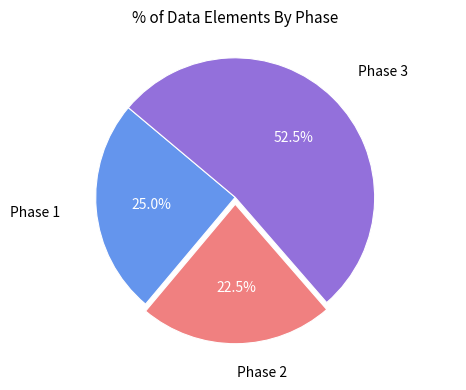

Rank the categories by value from highest to lowest.

Phase 3, Phase 1, Phase 2